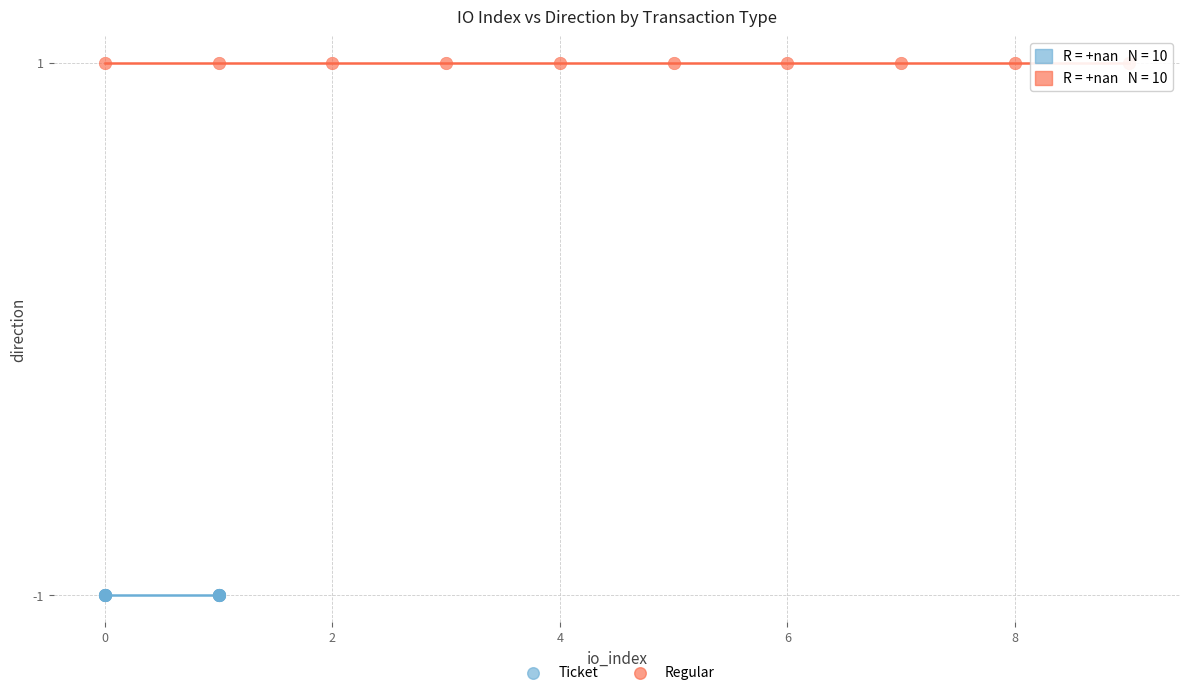

Which series reaches the maximum Y coordinate?

Regular